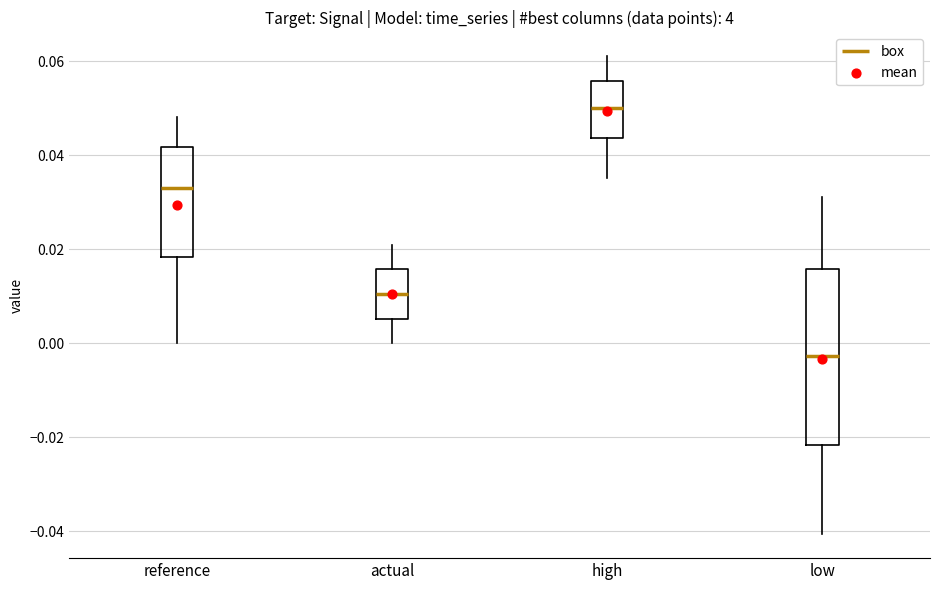

Which box's median line is the highest?

high